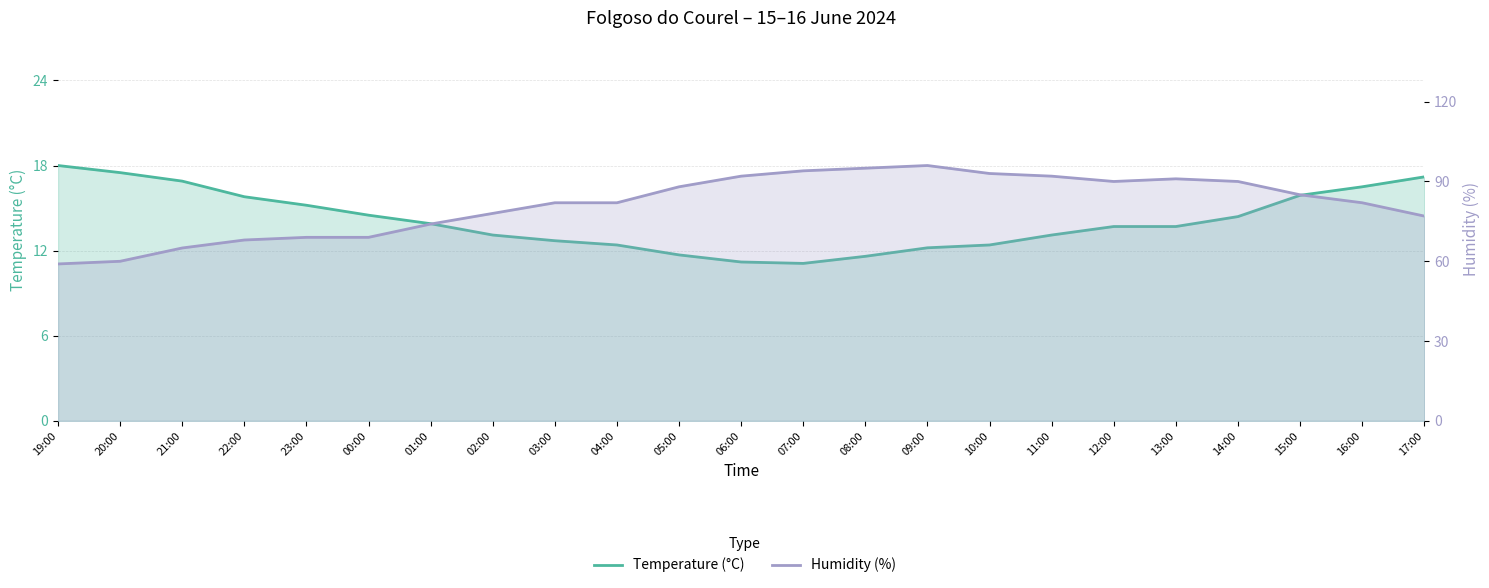

The Temperature (°C) series shows 13.7 at 13:00. True or false?

True